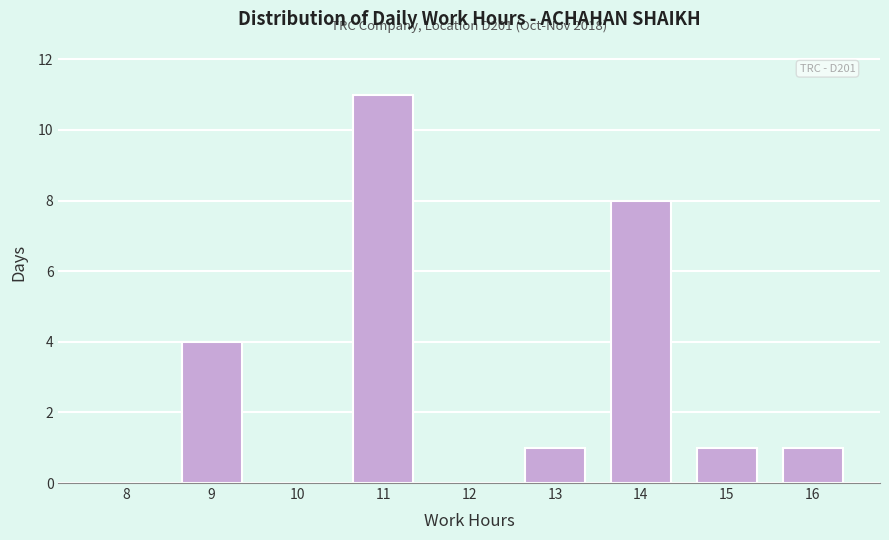

Reading left to right, transcribe all the data shown in this chart.

8=0	9=4	10=0	11=11	12=0	13=1	14=8	15=1	16=1